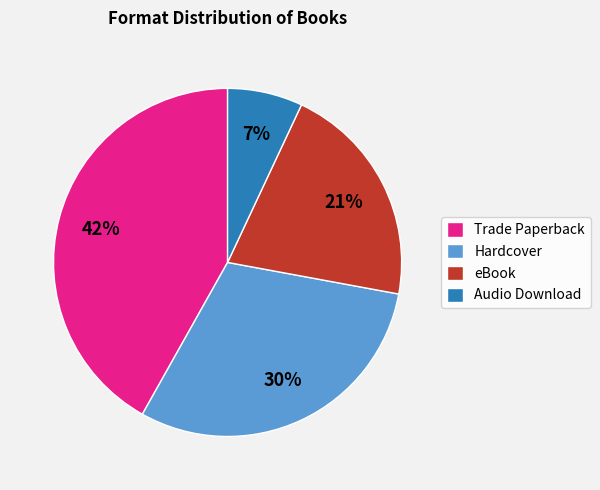

How many segments does this pie chart have?

4